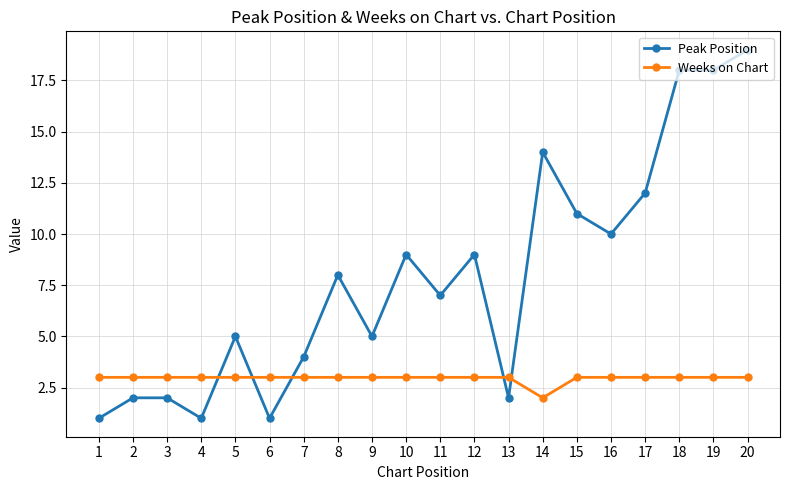

Reading left to right, transcribe all the data shown in this chart.

Peak Position: 1	2	2	1	5	1	4	8	5	9	7	9	2	14	11	10	12	18	18	19
Weeks on Chart: 3	3	3	3	3	3	3	3	3	3	3	3	3	2	3	3	3	3	3	3